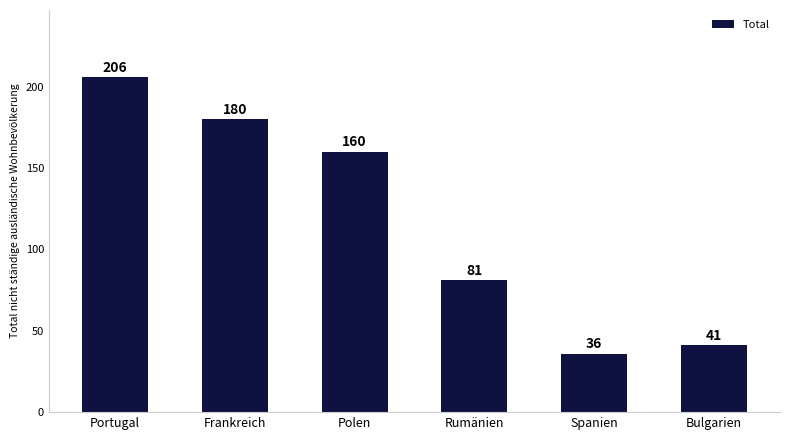

What is the sum of the values at Rumänien and Bulgarien?

122